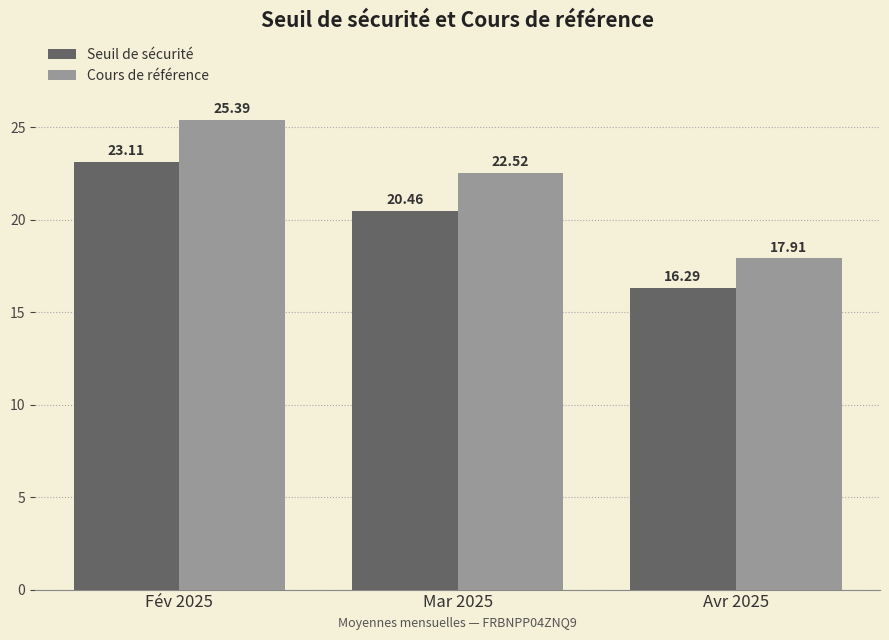

Reading left to right, transcribe all the data shown in this chart.

Seuil de sécurité: 23.1	20.5	16.3
Cours de référence: 25.4	22.5	17.9